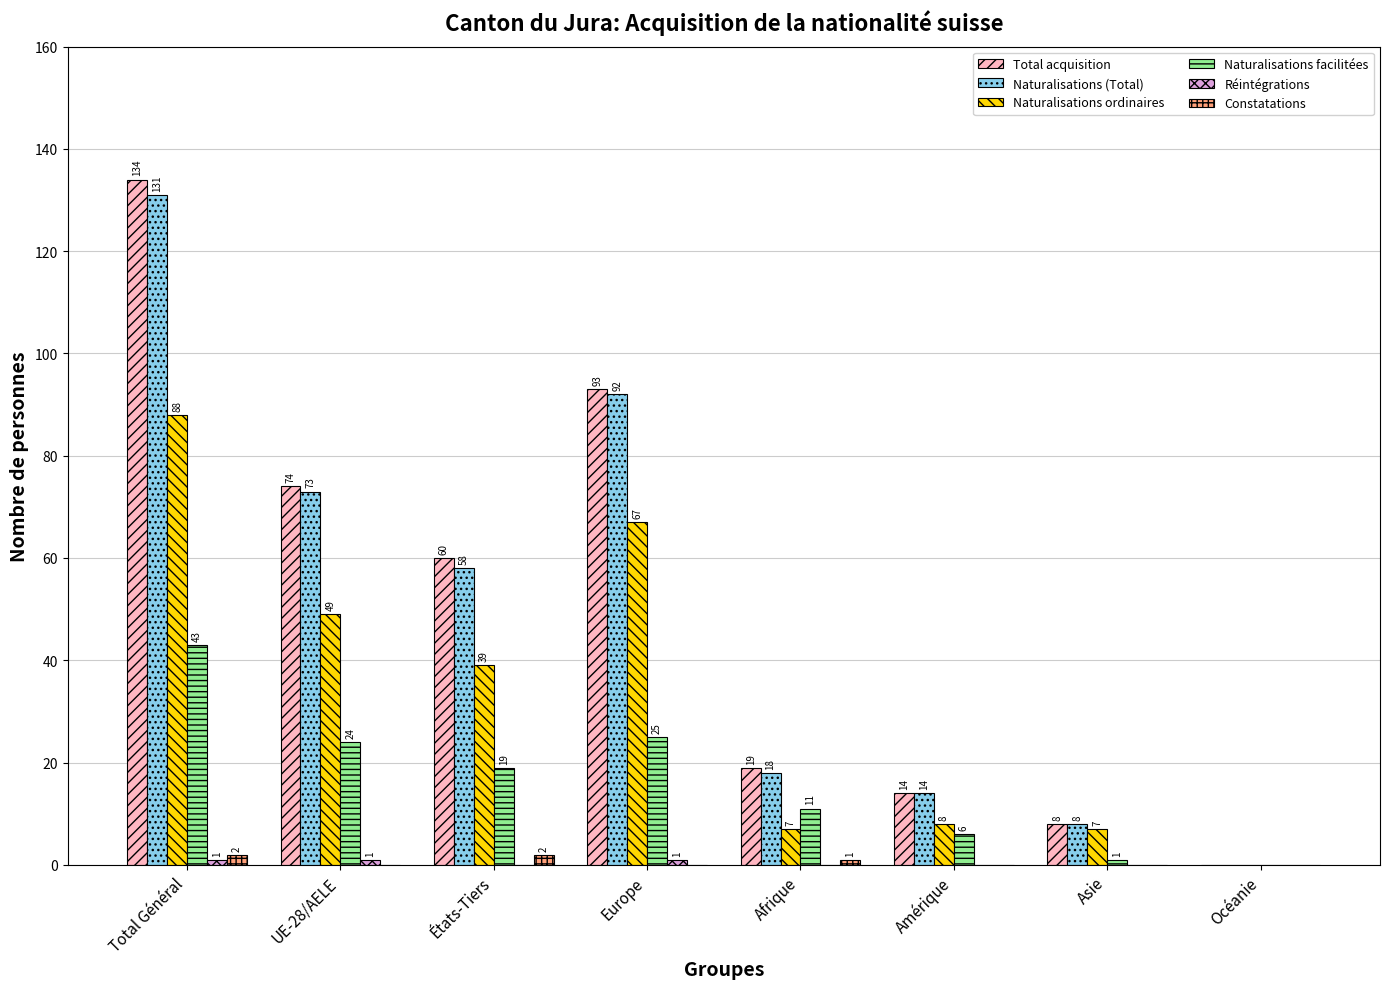

Does the chart contain stacked bars?

No